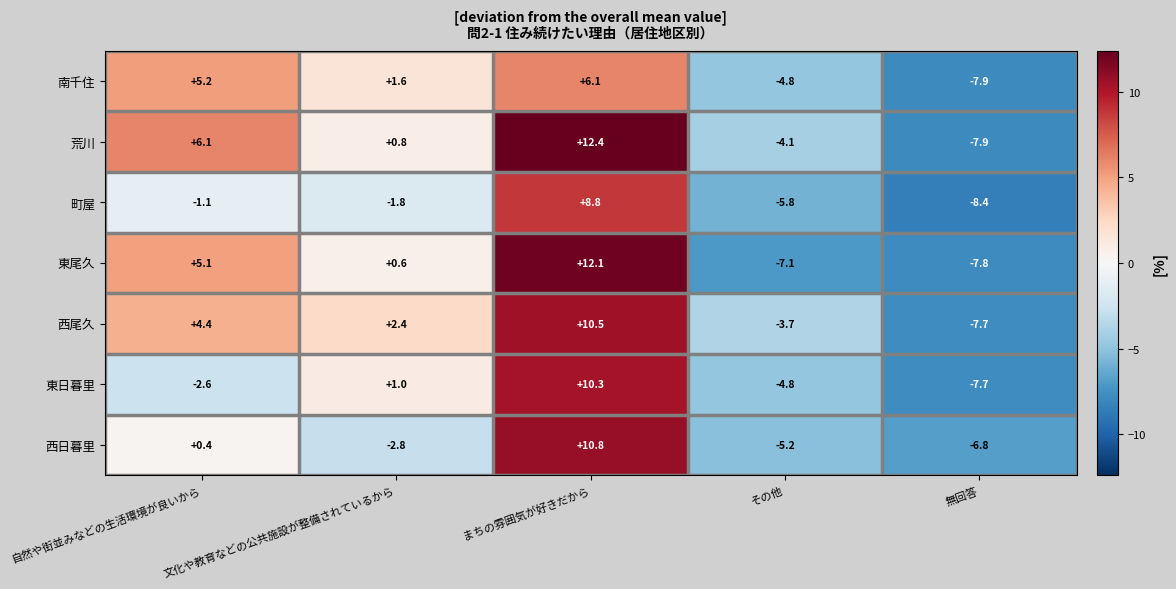

Rank the series at 文化や教育などの公共施設が整備されているから from lowest to highest value.

西日暮里, 町屋, 東尾久, 荒川, 東日暮里, 南千住, 西尾久